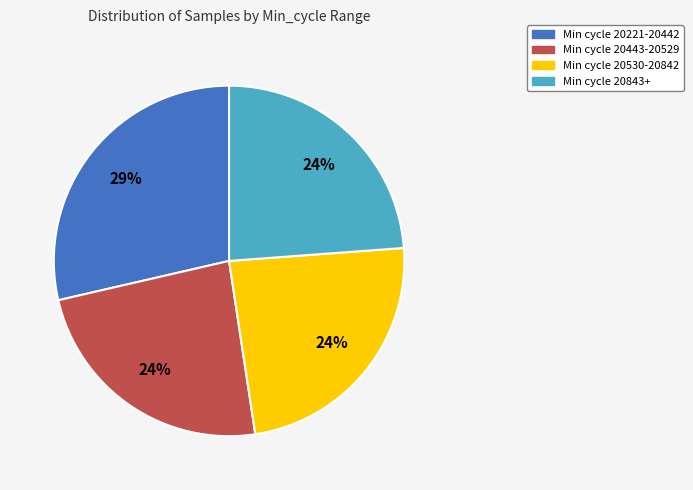

To the nearest percent, what is the average slice percentage?

25%